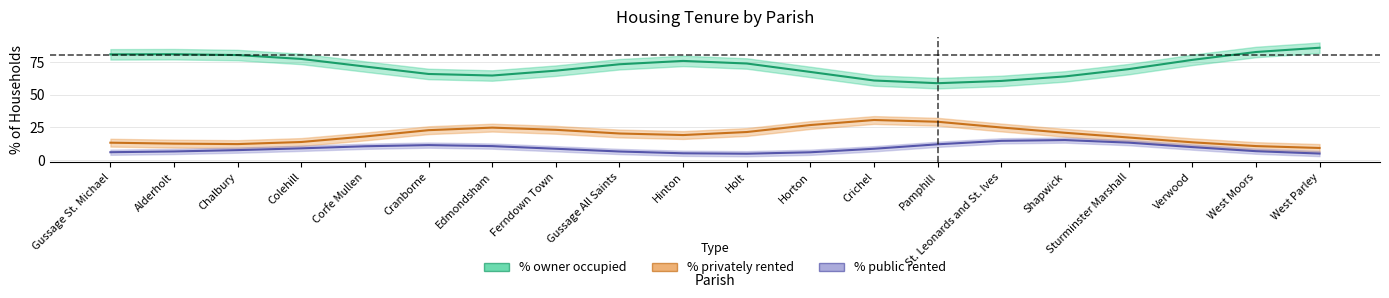

How many categories are shown in the chart?

20